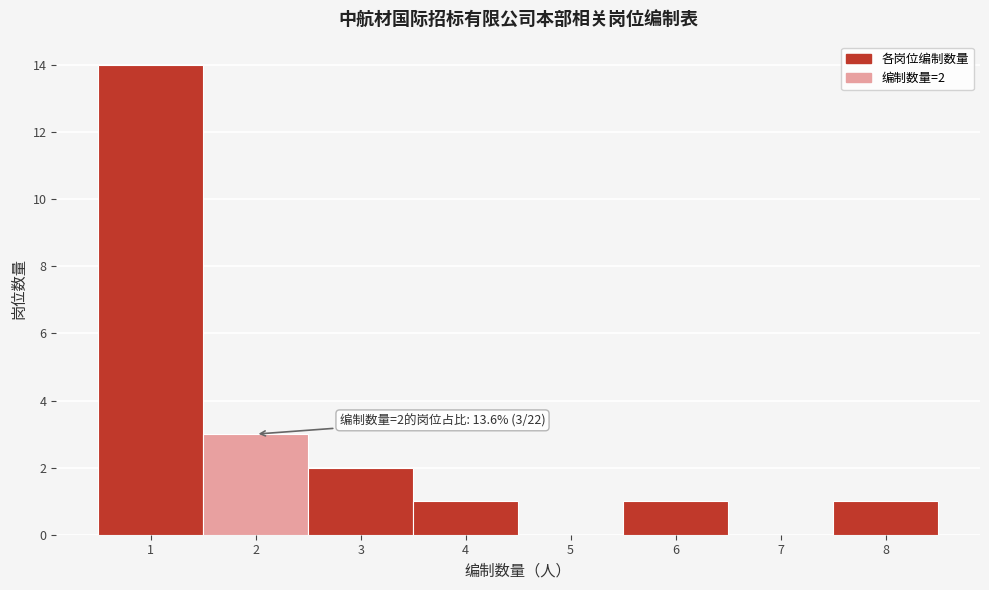

Over which range of the x-axis is the bar tallest?

0.5 to 1.5